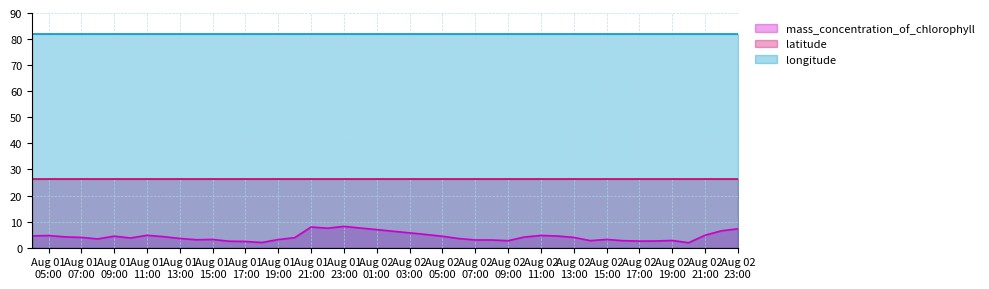

List the series in order of their overall mean, highest first.

longitude, latitude, mass_concentration_of_chlorophyll